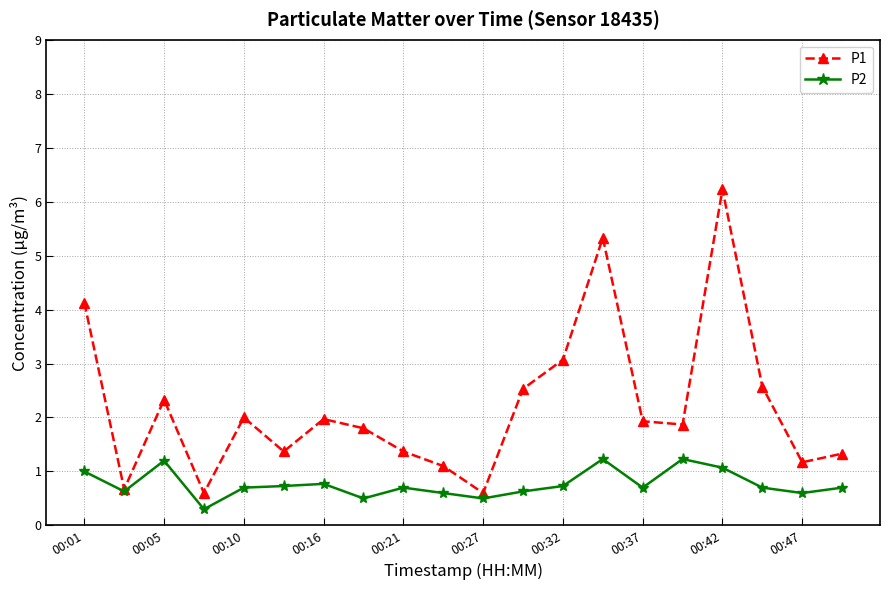

How many lines are shown in the chart?

2